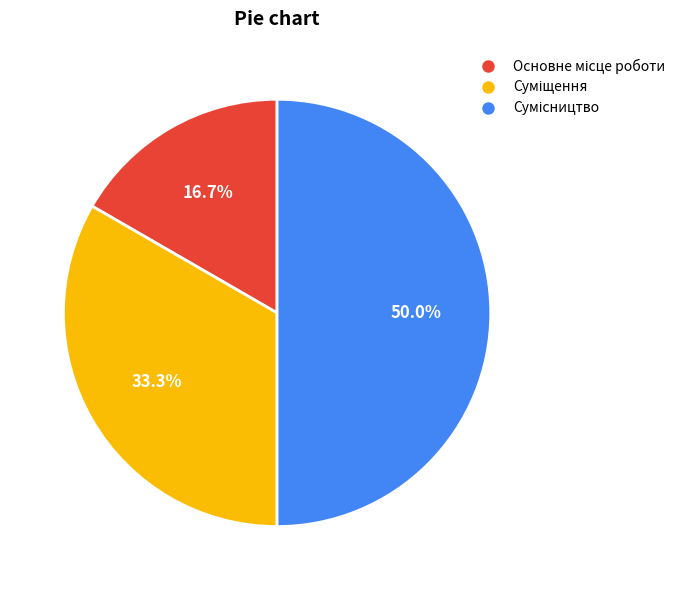

True or false: Суміщення accounts for 42% of the total.

False